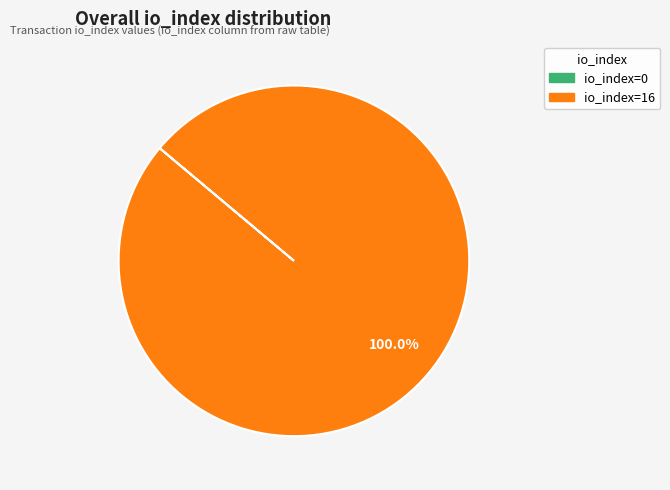

Count the number of slices in the pie.

1